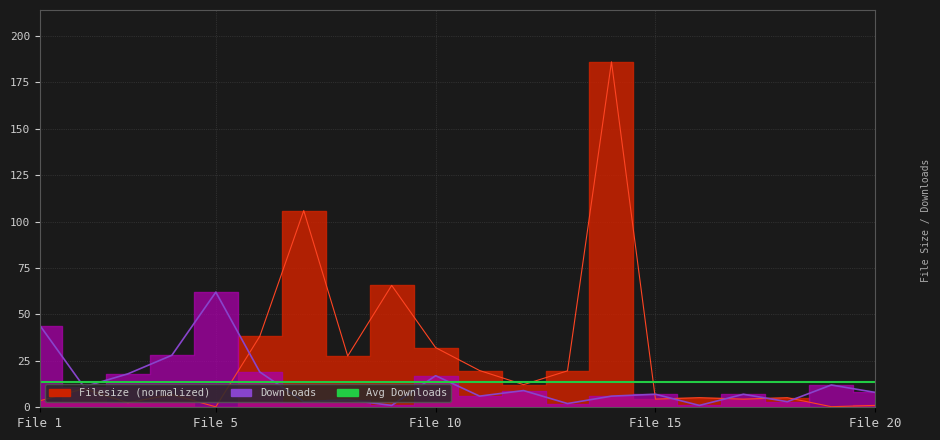

Which series ends up on top after the final intersection of filesize and downloads?

downloads